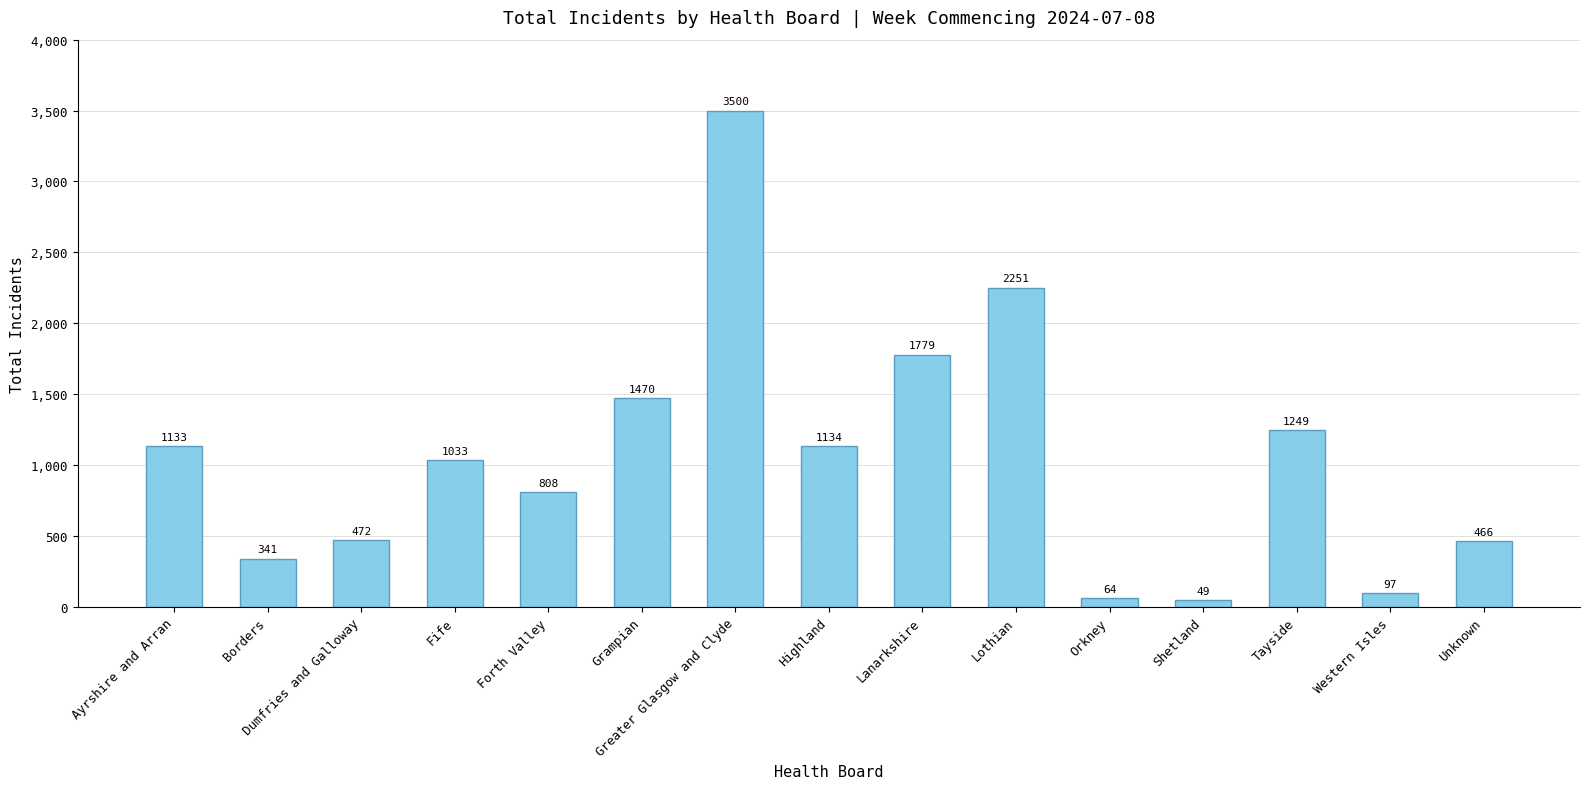

Reading left to right, what are all the values shown in this chart?

1133	341	472	1033	808	1470	3500	1134	1779	2251	64	49	1249	97	466